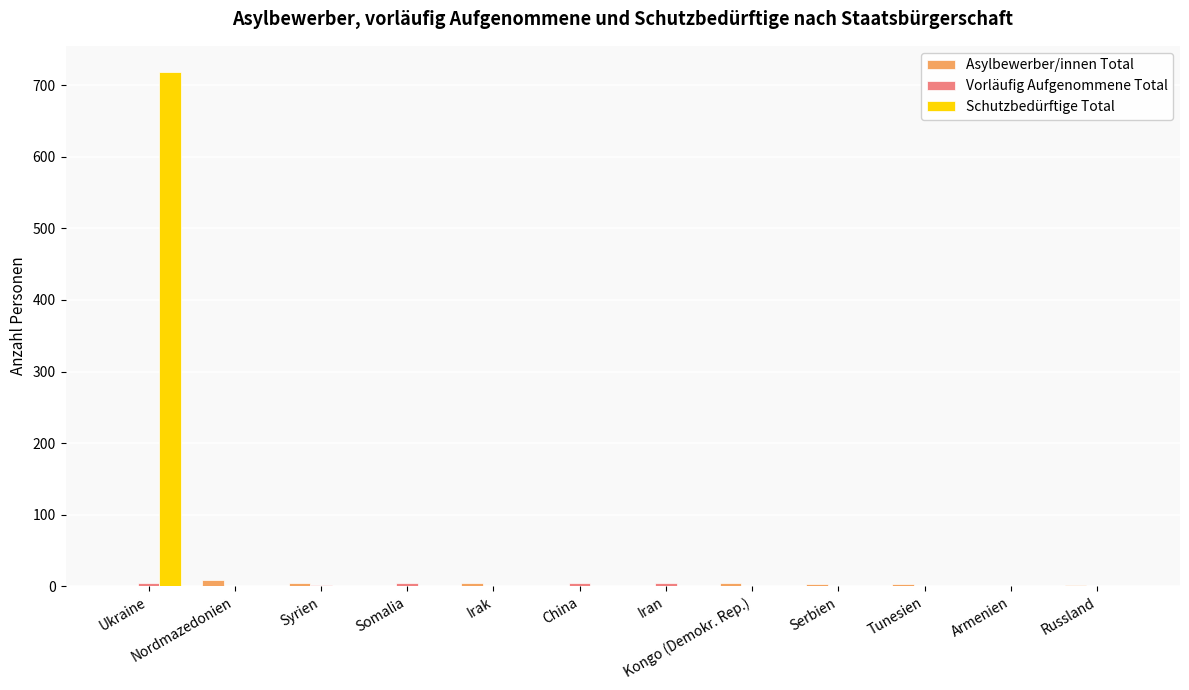

Does the chart contain stacked bars?

No